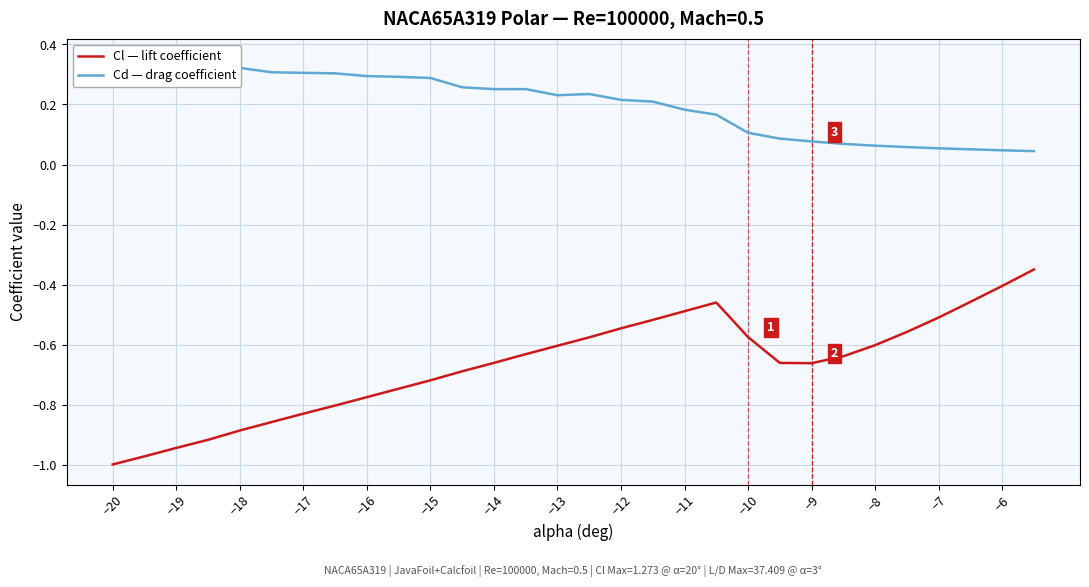

The value of Cl — lift coefficient at −15 is -0.3. True or false?

False